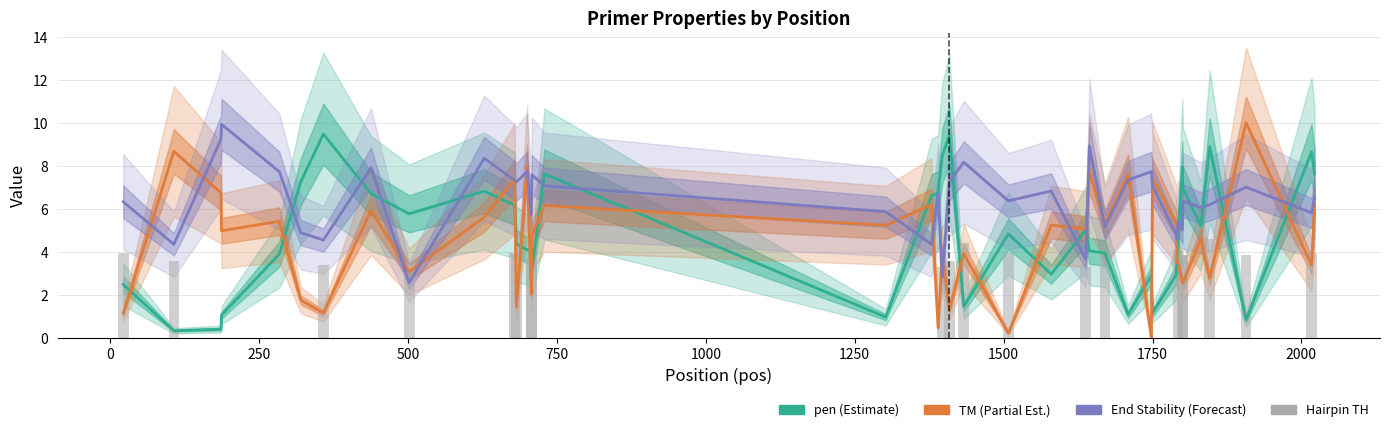

Are the bars grouped side by side (vs. stacked)?

Yes